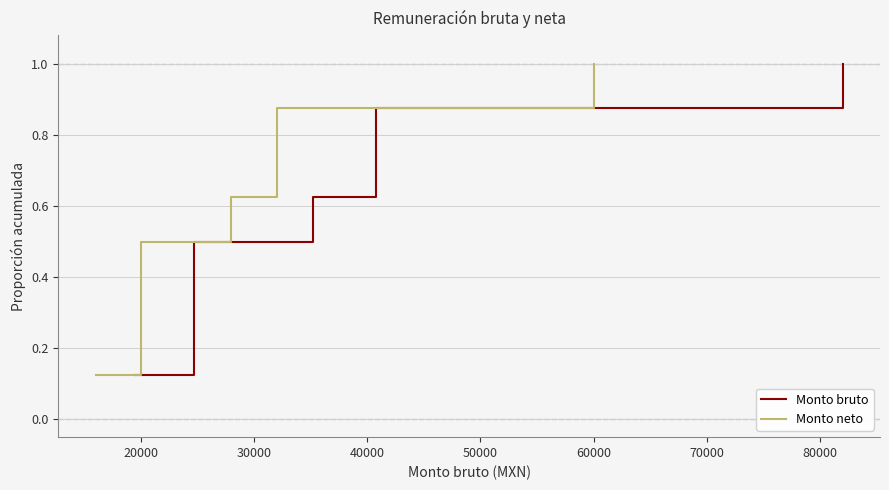

Which series has the largest total across all categories?

Monto bruto